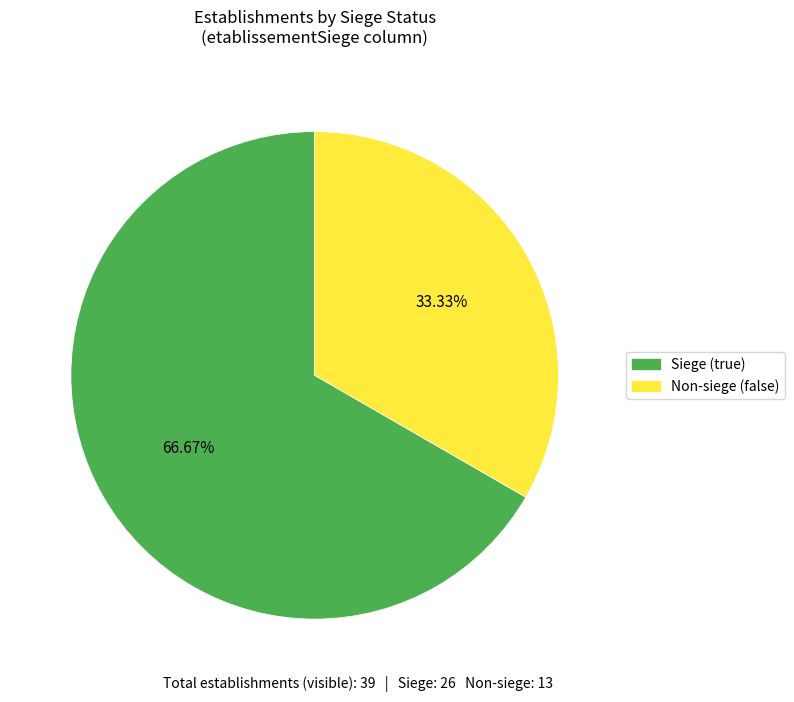

Rank the categories by value from highest to lowest.

Siege (true), Non-siege (false)